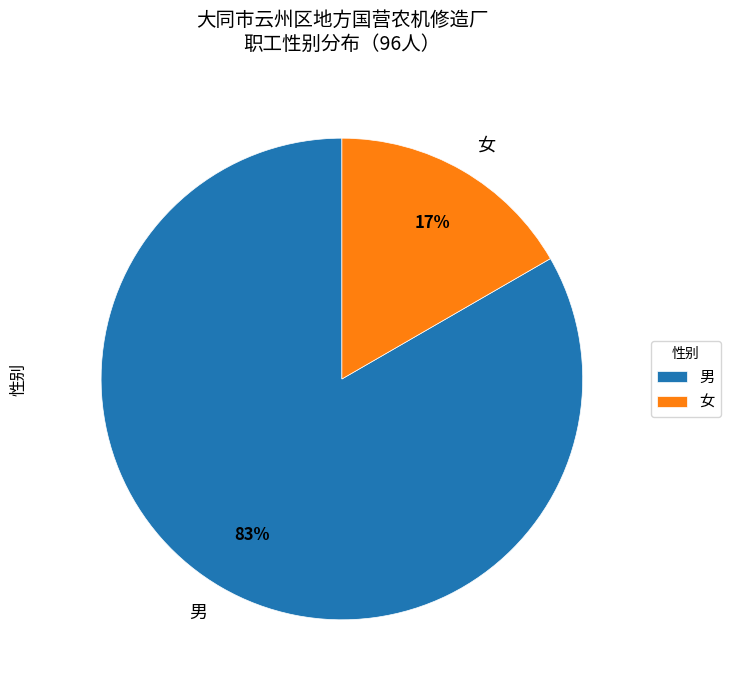

How many slices are in this pie chart?

2